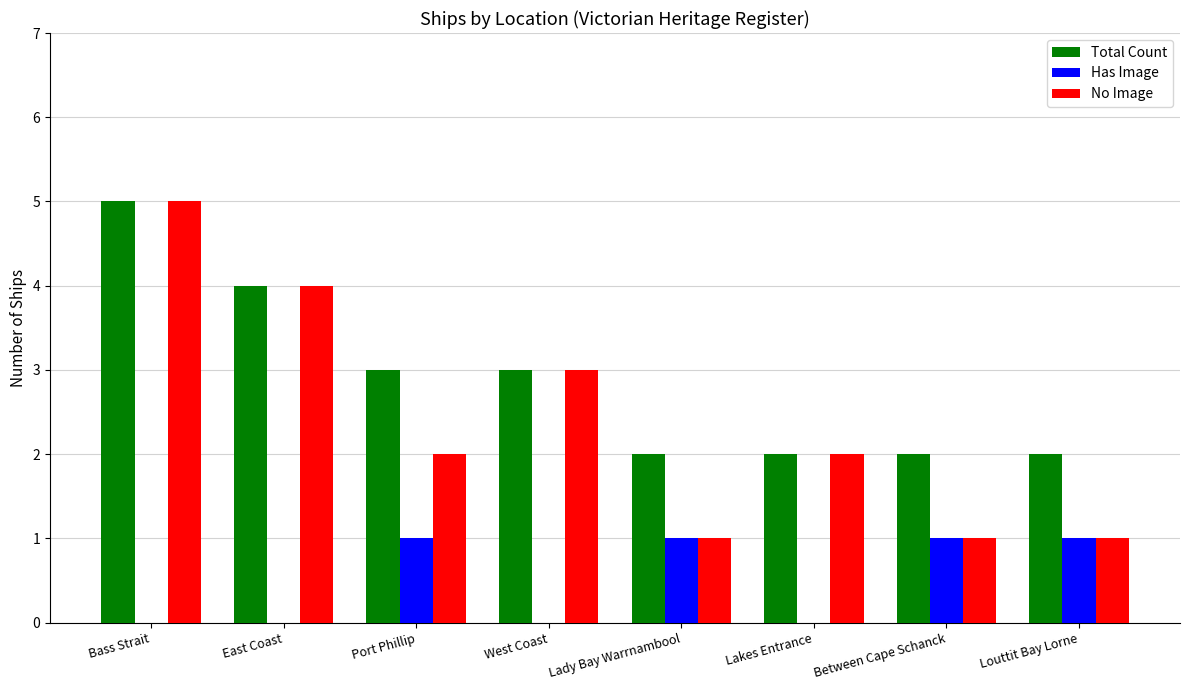

Which series changed the most between West Coast and Lady Bay Warrnambool?

No Image